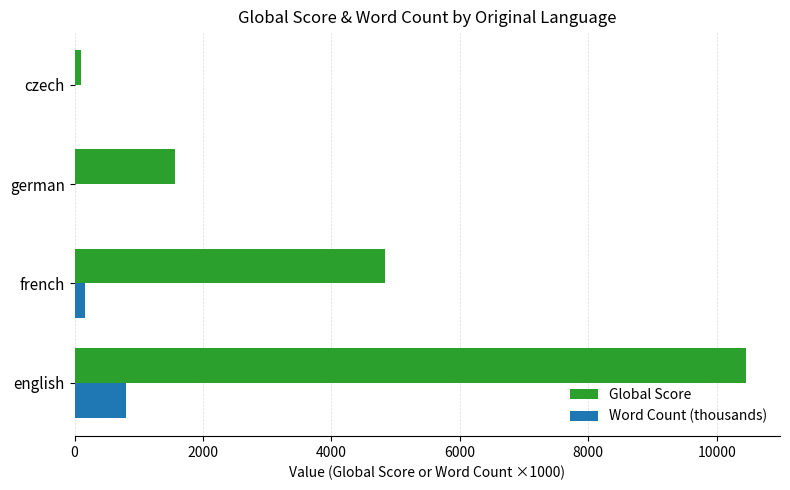

How many series are shown in this chart?

2